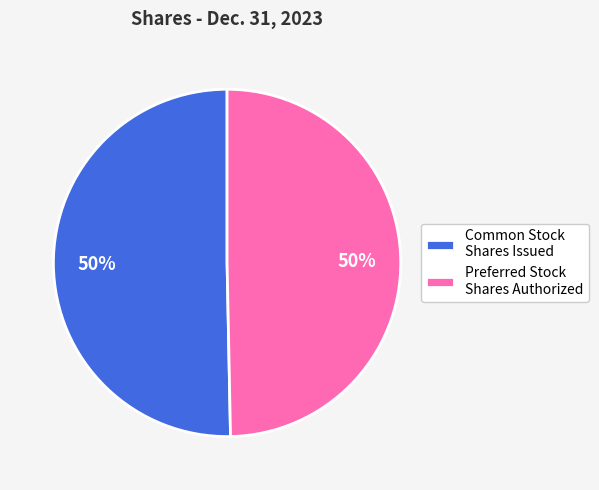

How many segments does this pie chart have?

2